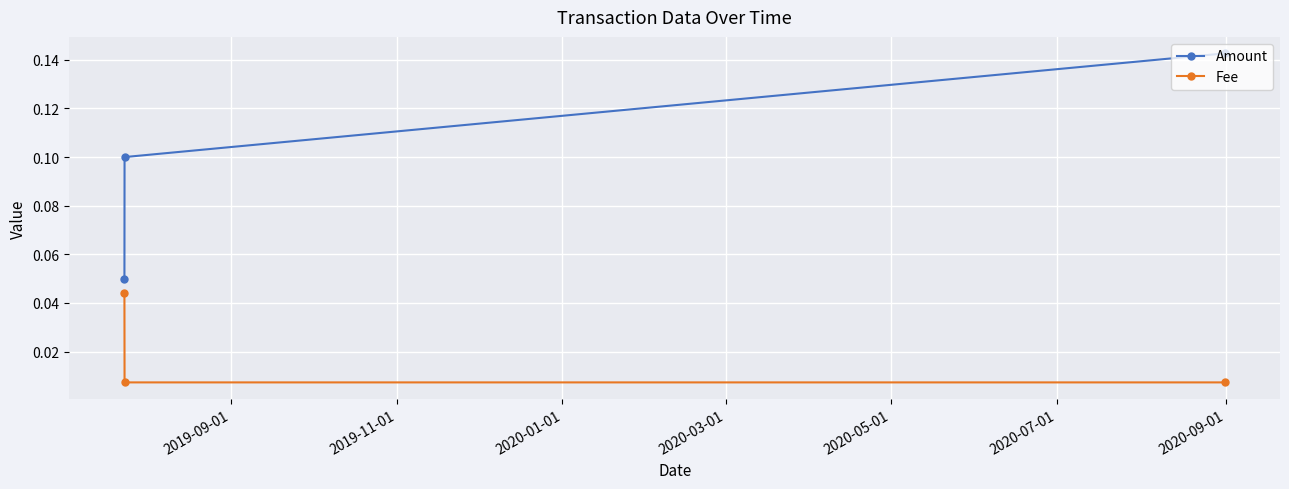

List the series in order of their overall mean, lowest first.

Fee, Amount